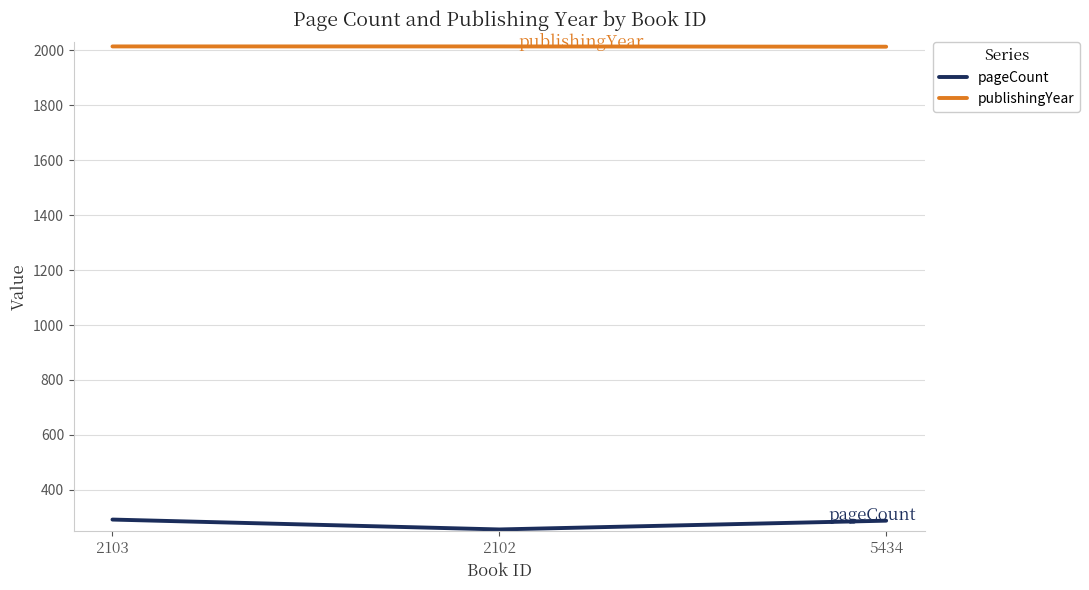

What is the difference between the highest and lowest values at 2103?

1722